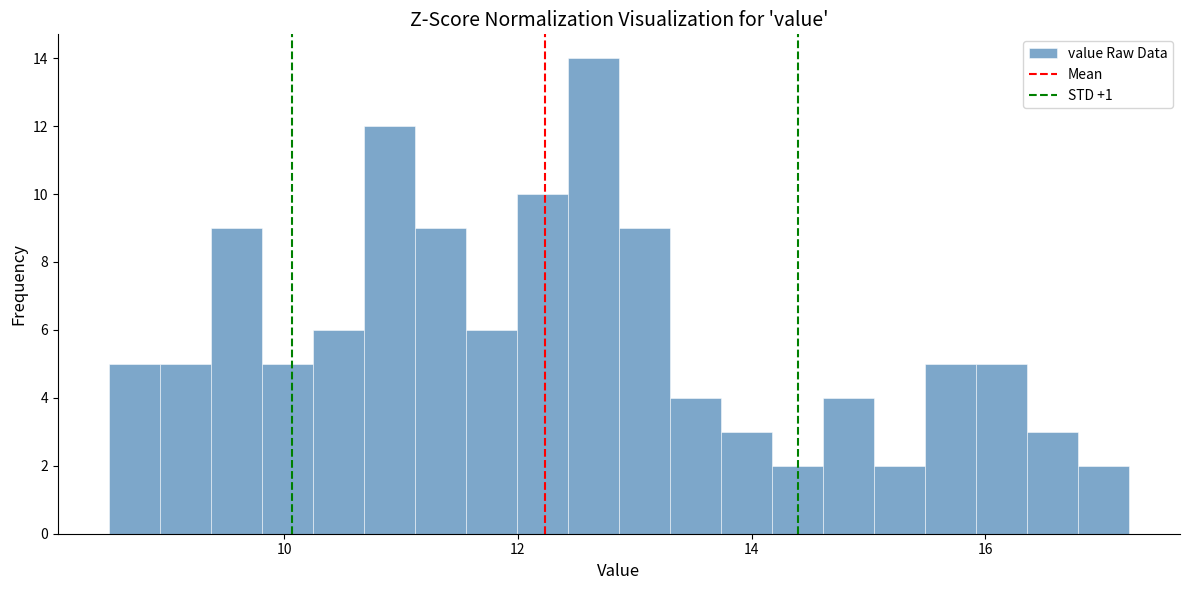

Around what value on the x-axis is the tallest bar? Give the approximate position of its centre, as read against the axis.

12.6